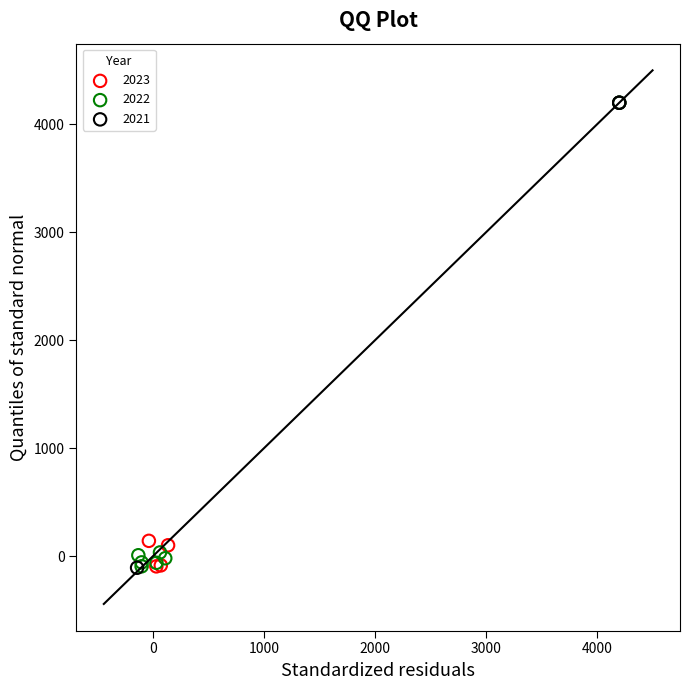

What are all the series names shown in the legend?

2023, 2022, 2021